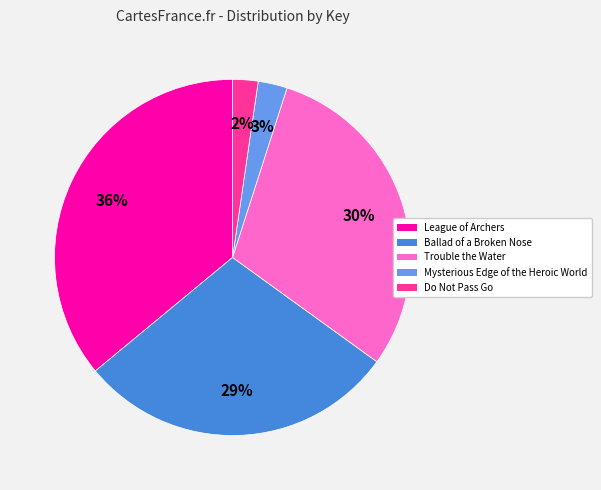

Is there a majority slice in this chart?

No